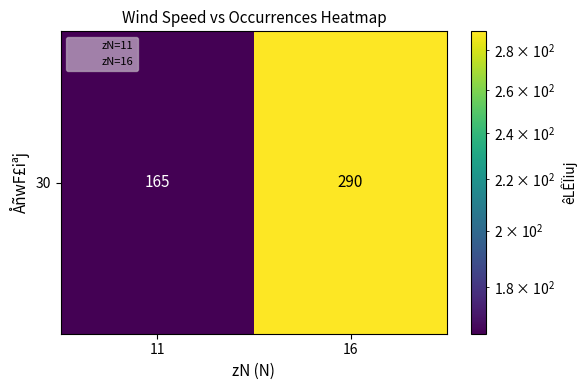

Count the number of categories in the chart.

2